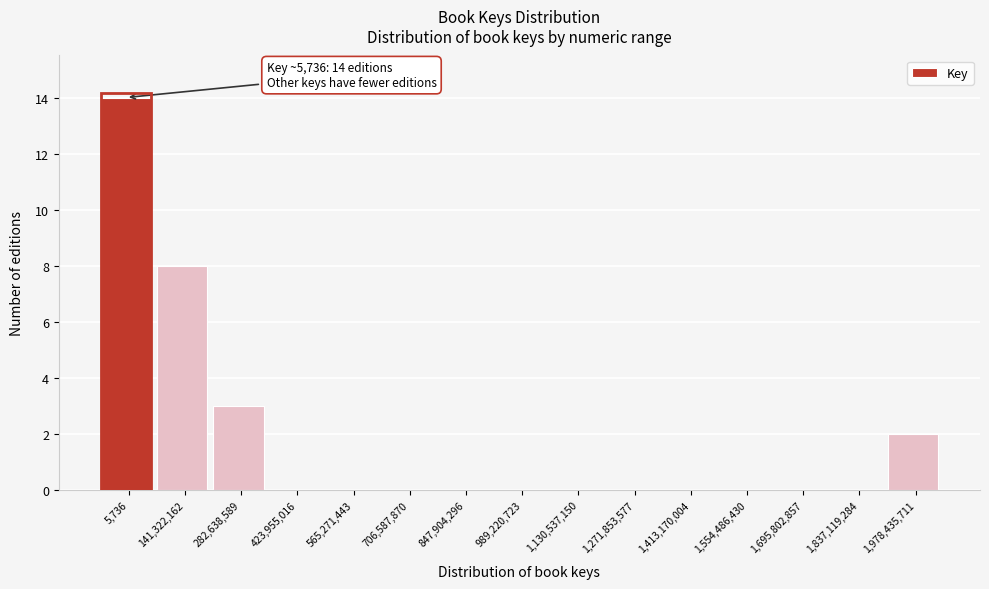

Reading left to right, transcribe all the data shown in this chart.

5,736=14	141,322,162=8	282,638,589=3	423,955,016=0	565,271,443=0	706,587,870=0	847,904,296=0	989,220,723=0	1,130,537,150=0	1,271,853,577=0	1,413,170,004=0	1,554,486,430=0	1,695,802,857=0	1,837,119,284=0	1,978,435,711=2